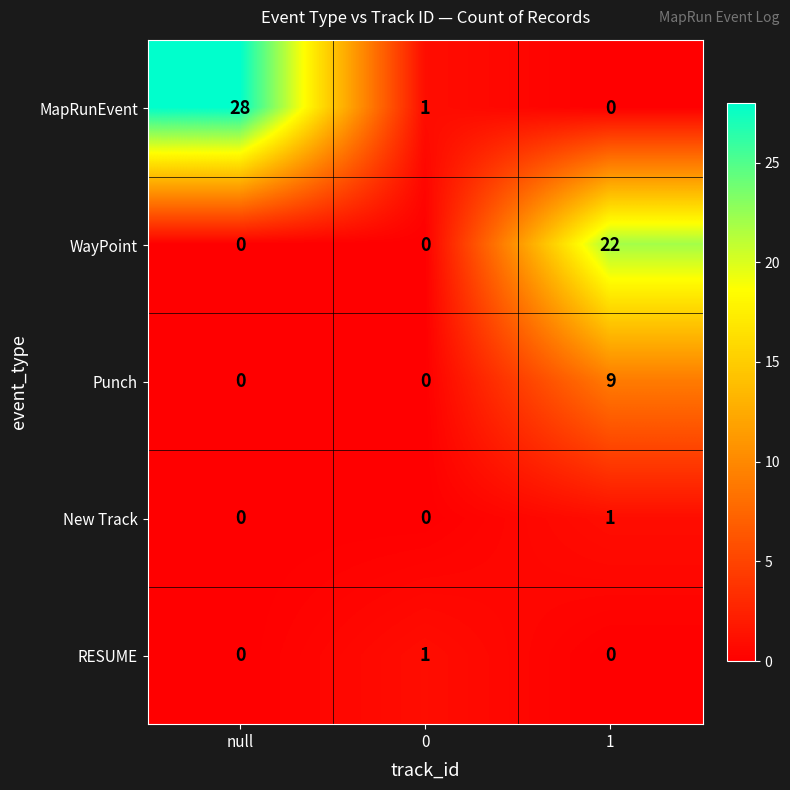

What is the difference between the highest and lowest values at 1?

22